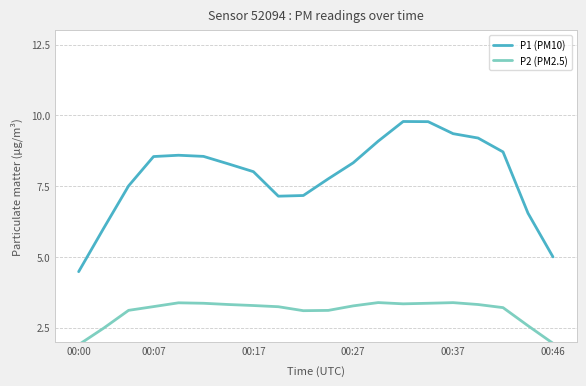

What is the difference between the maximum and minimum values in the P2 (PM2.5) series?

1.5